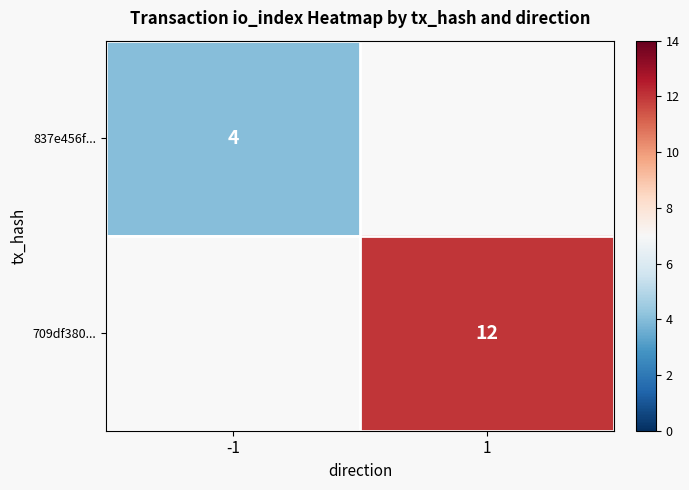

Which category has the highest value across all series?

1